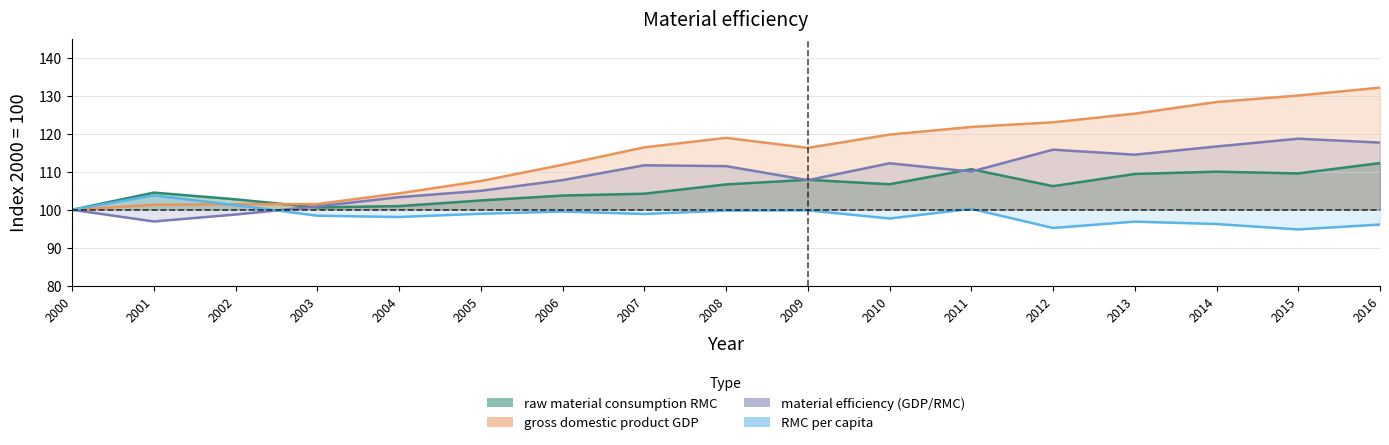

What value does the material efficiency (GDP/RMC) series have at 2011?

110.1